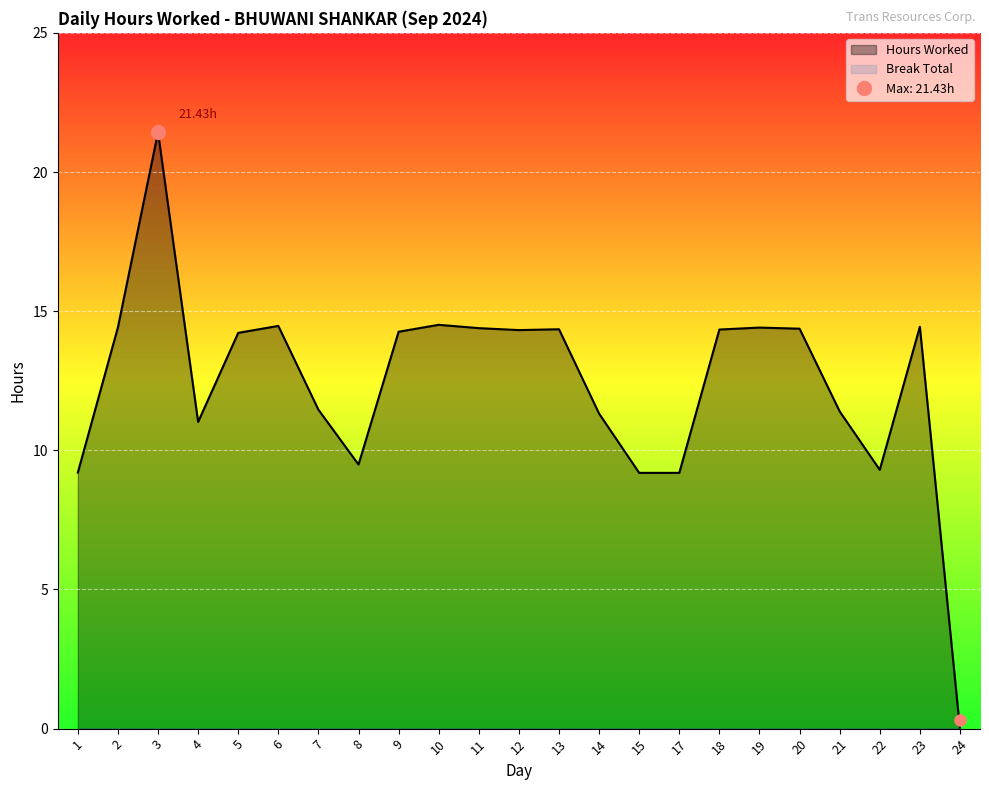

How many lines are shown in the chart?

1